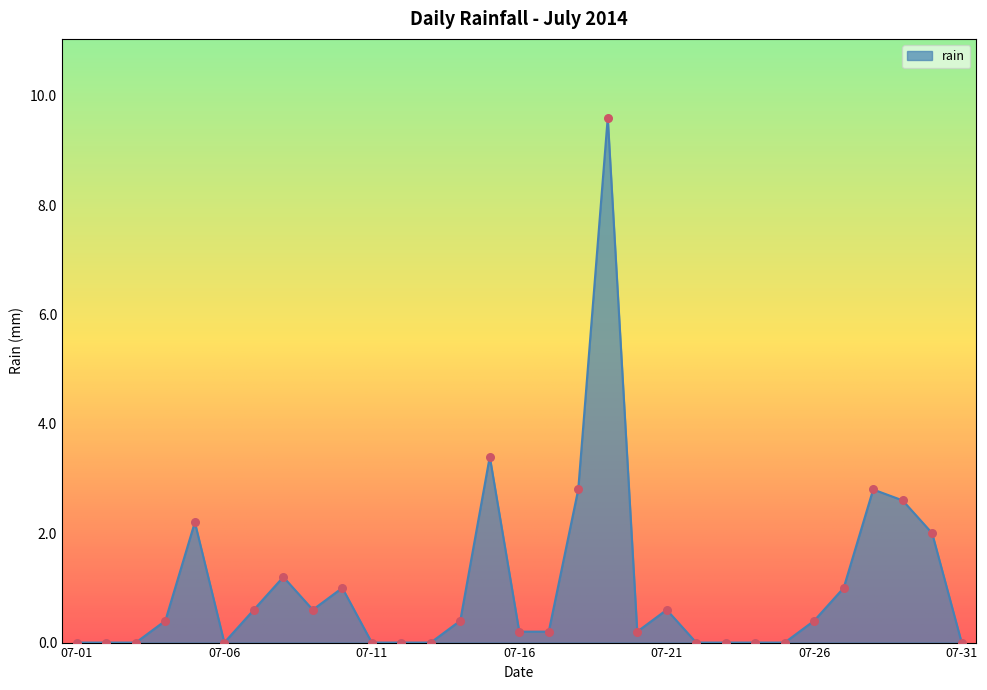

What is the greatest value displayed?

9.6